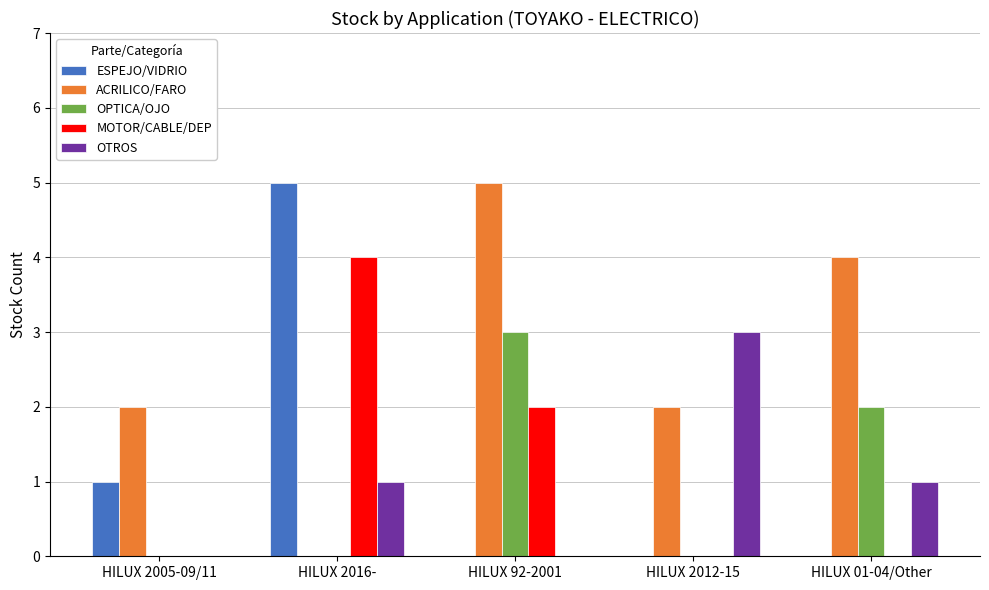

Where is MOTOR/CABLE/DEP nearest to the value 2?

HILUX 92-2001